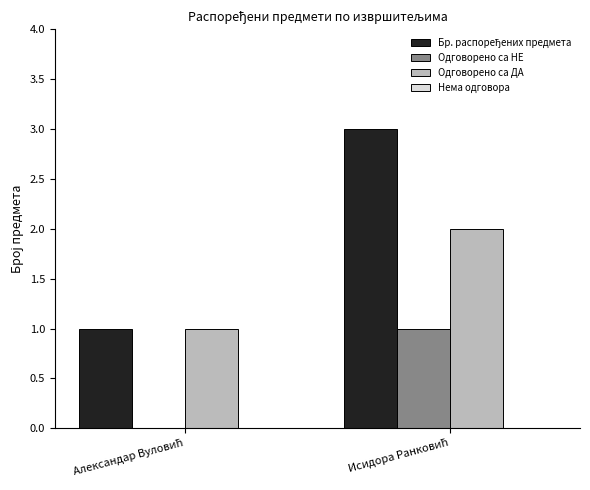

What is the sum of all Одговорено са ДА values?

3